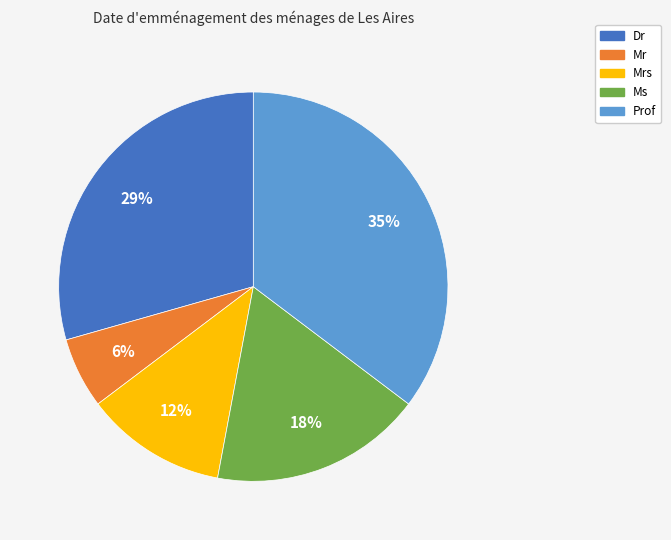

Is there any slice that represents more than half of the pie?

No